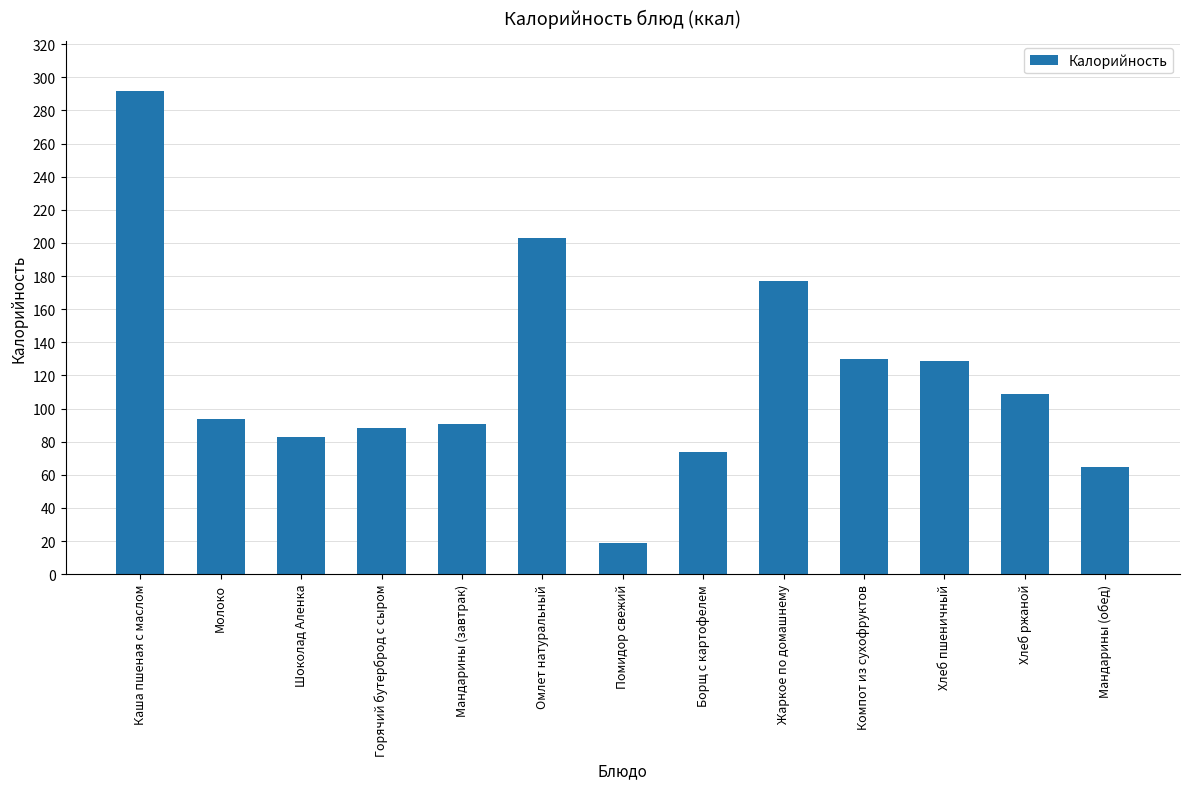

How many bars are there in total?

13